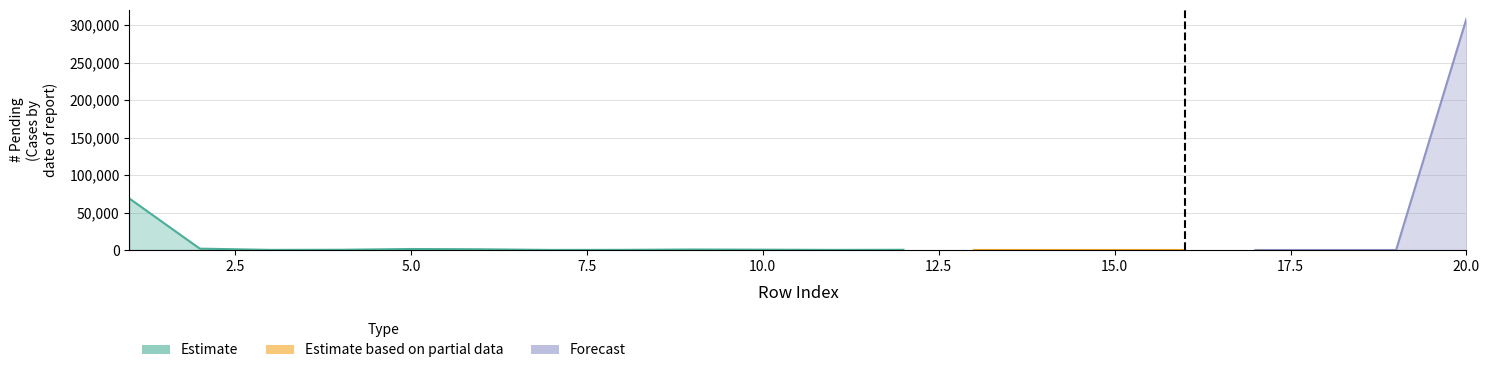

Count the number of categories in the chart.

20